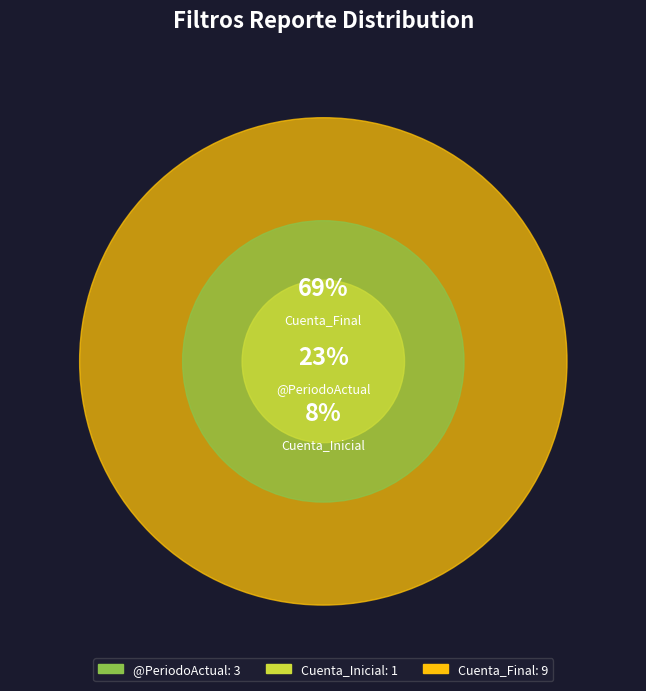

Which category has the biggest portion of the pie?

Cuenta_Final